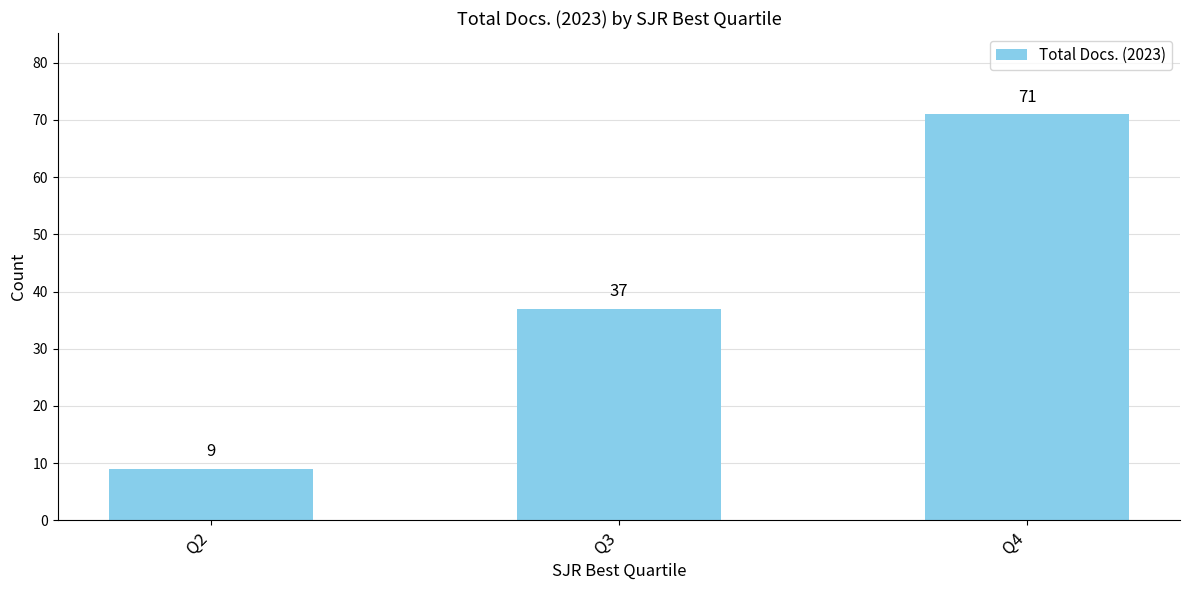

What is the approximate value at Q4?

71